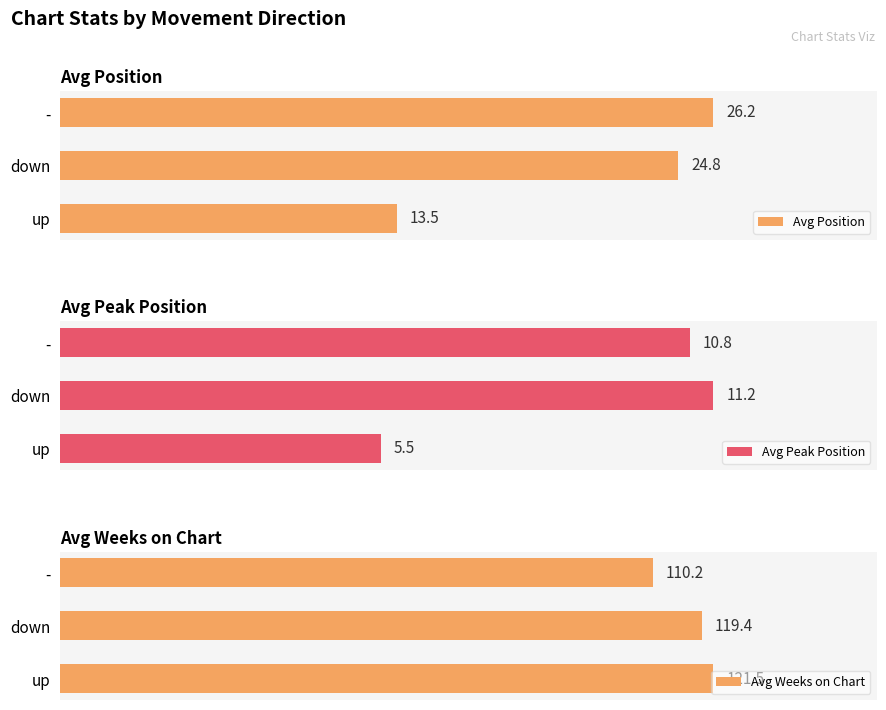

Reading left to right, what are all the values shown in this chart?

Avg Position: 13.5	24.8	26.2
Avg Peak Position: 5.5	11.2	10.8
Avg Weeks on Chart: 121.5	119.4	110.2